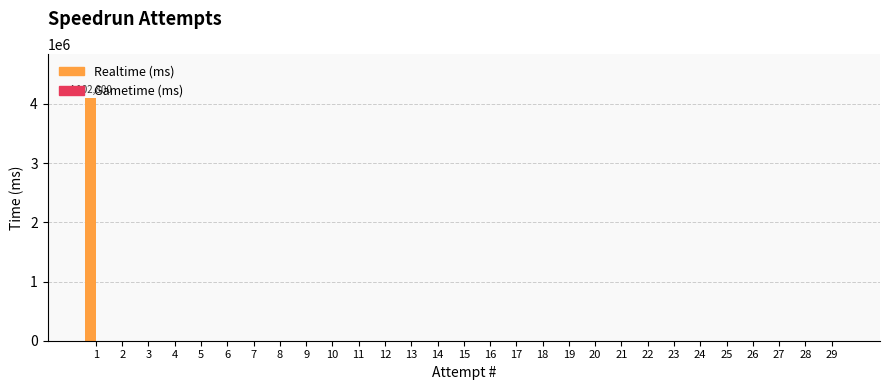

Are the bars horizontal?

No